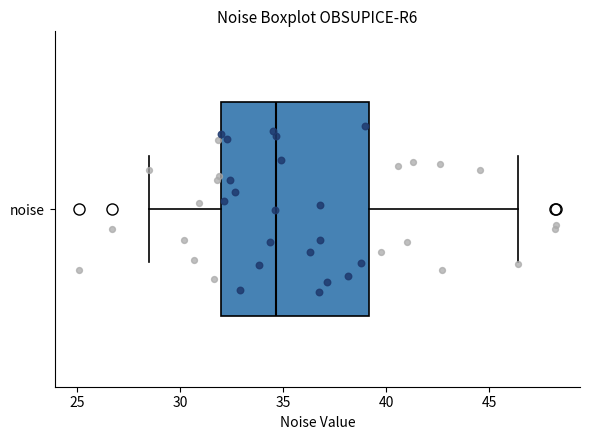

Transcribe this box plot: give where the median line is, the range the box spans, and where the two whiskers end, as read against the x-axis. The values are not printed on the chart, so give them approximately, as read against the axis.

median 34.5, box 32.0 to 39.0, whiskers 28.5 to 46.5